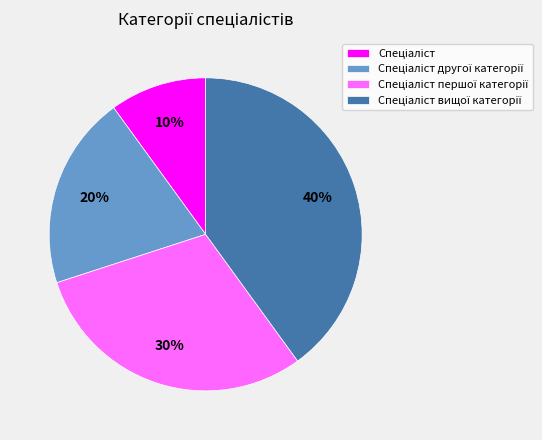

To the nearest percent, what is the average slice percentage?

25%